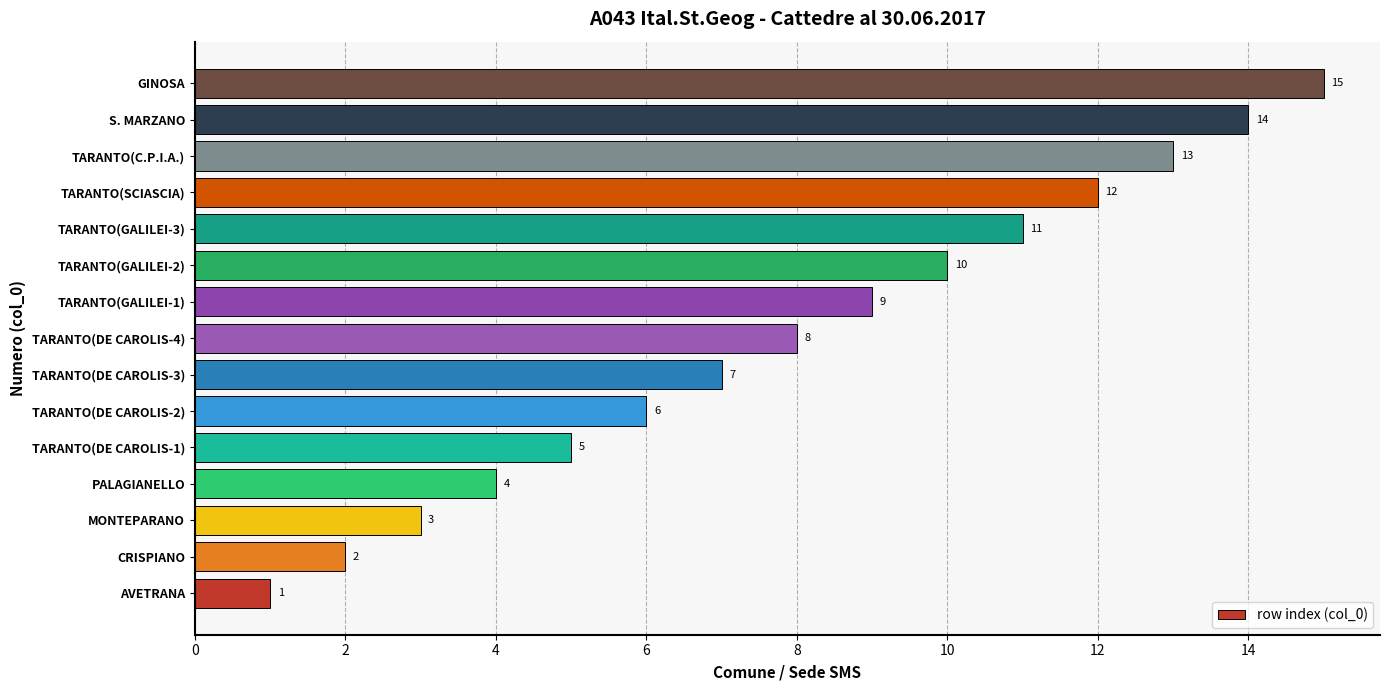

What is the change in value from TARANTO(GALILEI-3) to TARANTO(C.P.I.A.)?

+2